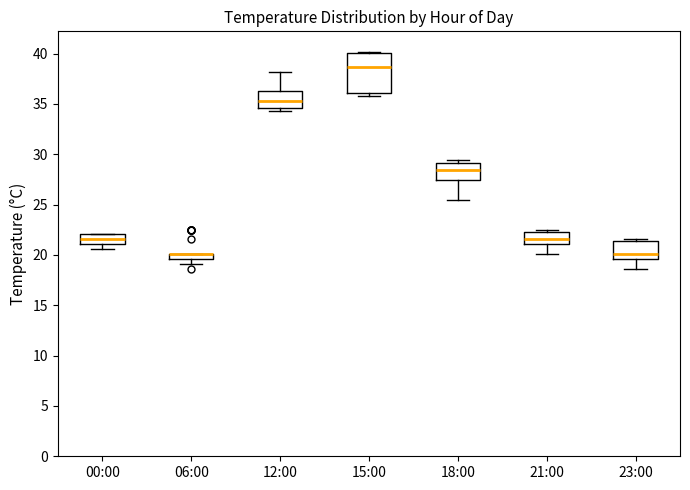

Which box is the tallest, from its lower edge to its upper edge?

15:00